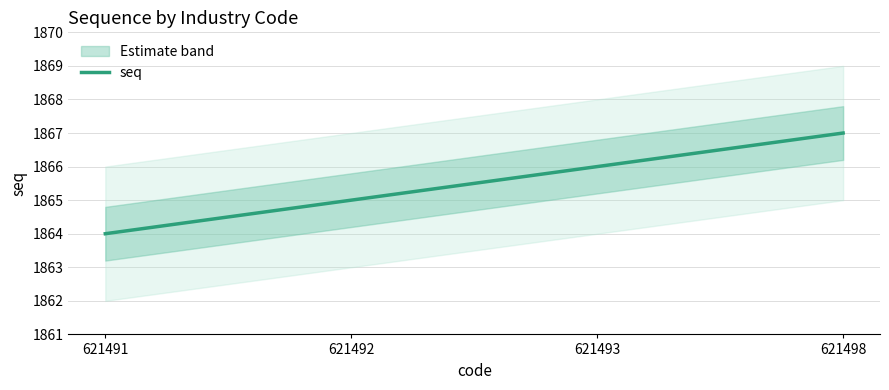

Count the number of data series in this chart.

1